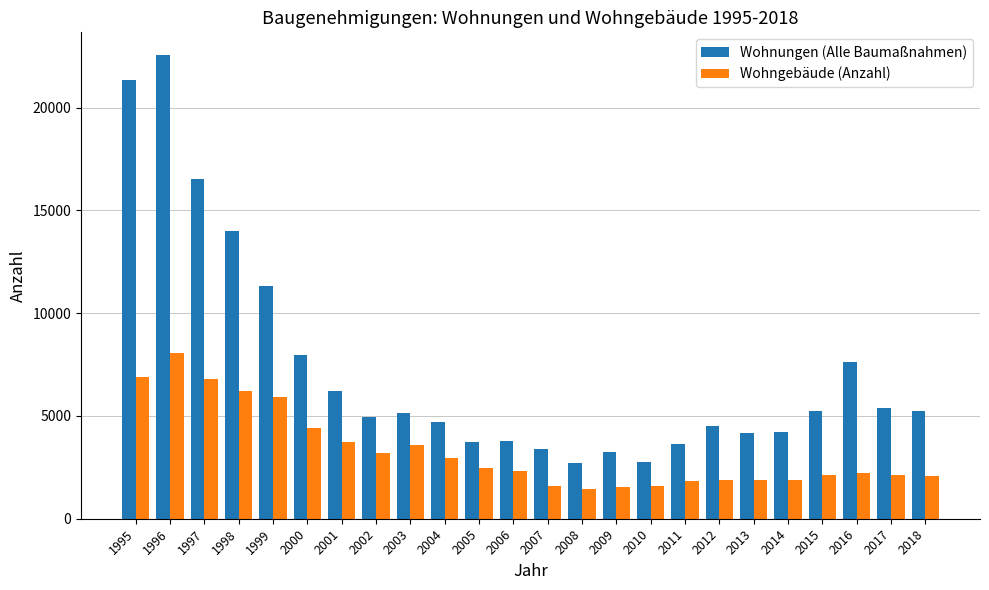

The Wohnungen (Alle Baumaßnahmen) series shows 5588 at 2007. True or false?

False